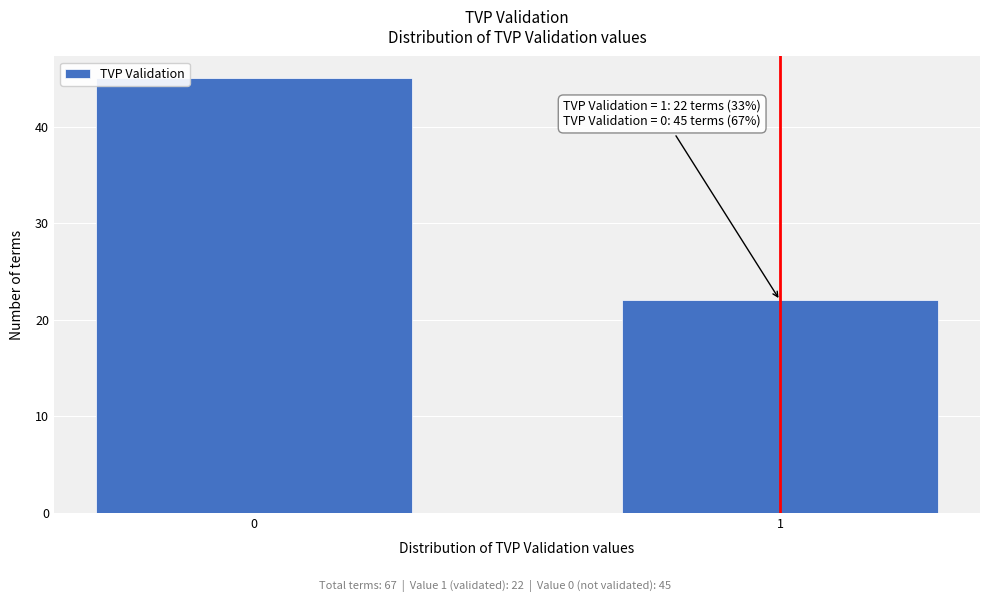

Reading left to right, extract all data points from this chart.

45	22